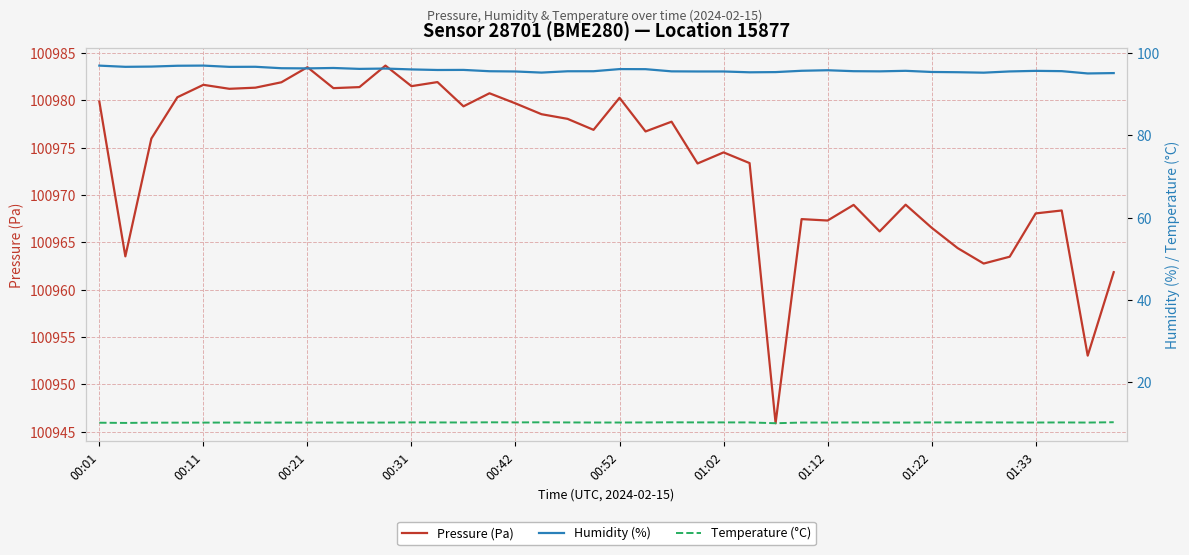

What is the sum of all Pressure (Pa) values?

4038941.0